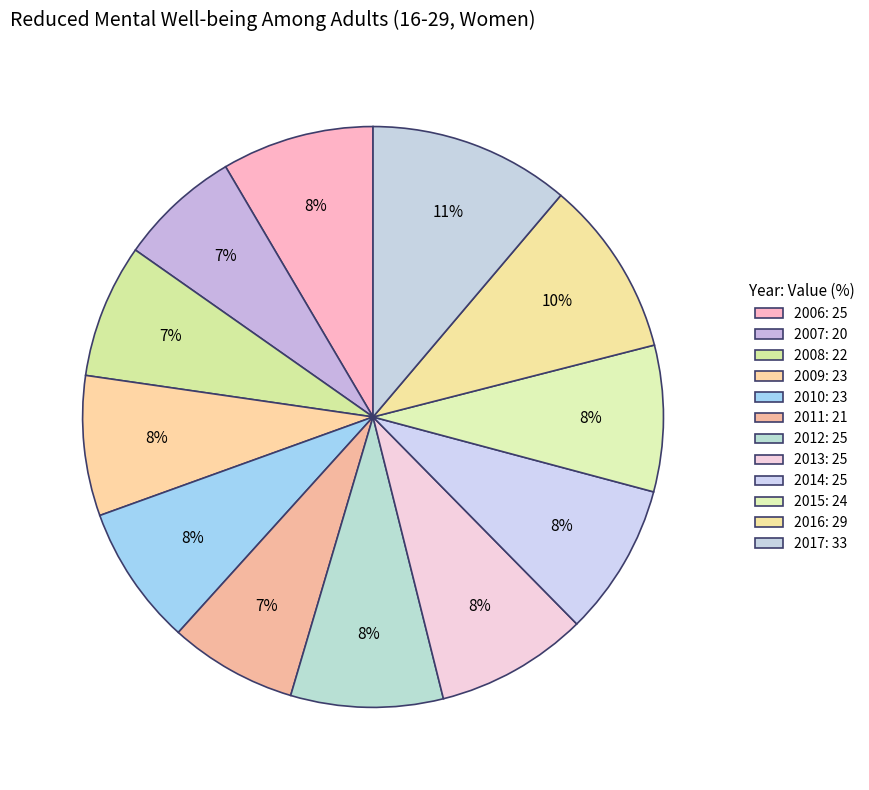

How many segments does this pie chart have?

12